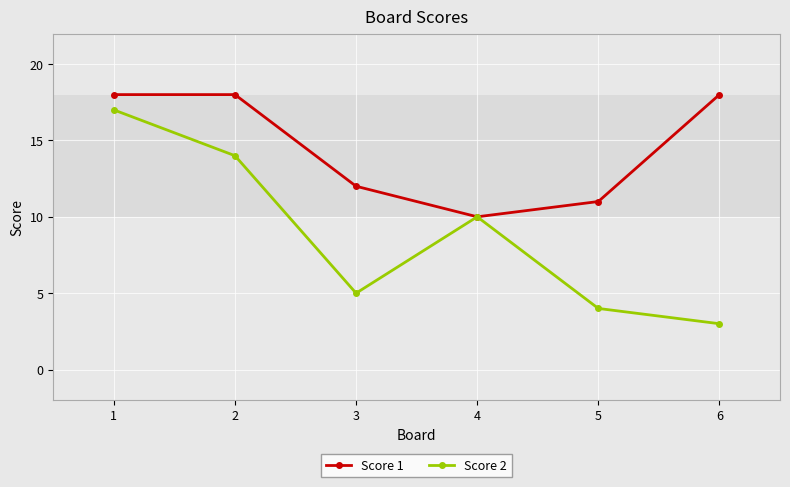

Reading left to right, extract all data points from this chart.

Score 1: 18	18	12	10	11	18
Score 2: 17	14	5	10	4	3